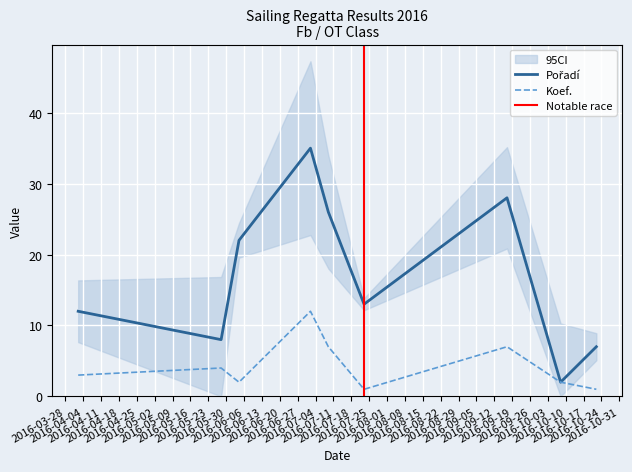

At how many categories does at least one series exceed 24?

3